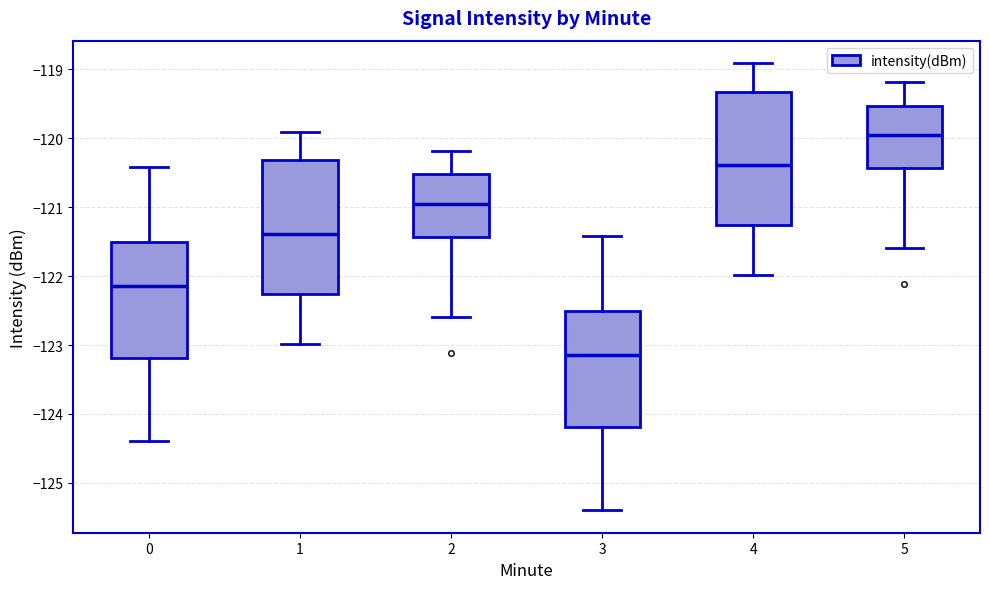

Reading left to right, read every box against the y-axis: the position of its median line, the range the box covers, and the ends of its whiskers. The values are not printed on the chart, so give them approximately, as read against the axis.

0: median -122.1, box -123.2 to -121.5, whiskers -124.4 to -120.4
1: median -121.4, box -122.3 to -120.3, whiskers -123.0 to -119.9
2: median -121.0, box -121.4 to -120.5, whiskers -122.6 to -120.2
3: median -123.1, box -124.2 to -122.5, whiskers -125.4 to -121.4
4: median -120.4, box -121.3 to -119.3, whiskers -122.0 to -118.9
5: median -120.0, box -120.4 to -119.5, whiskers -121.6 to -119.2